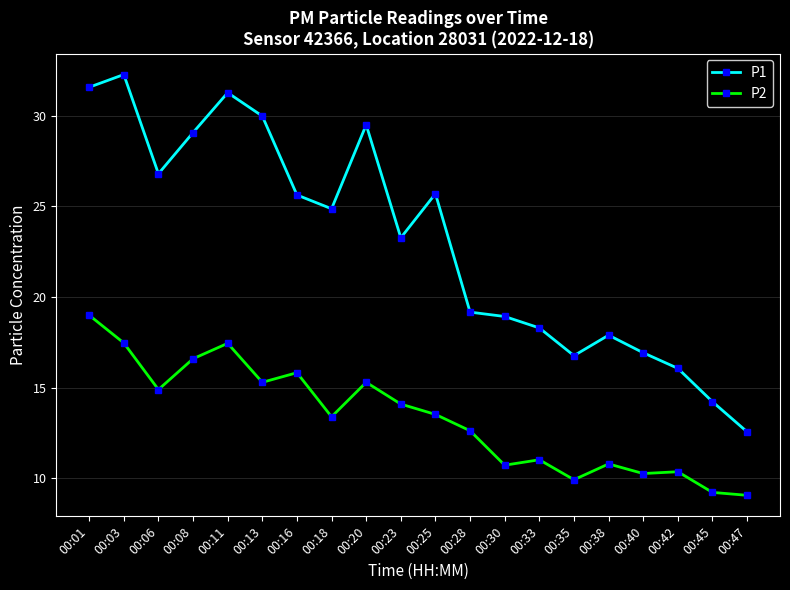

What is the value of the P2 point at the 6th from the left?

15.3